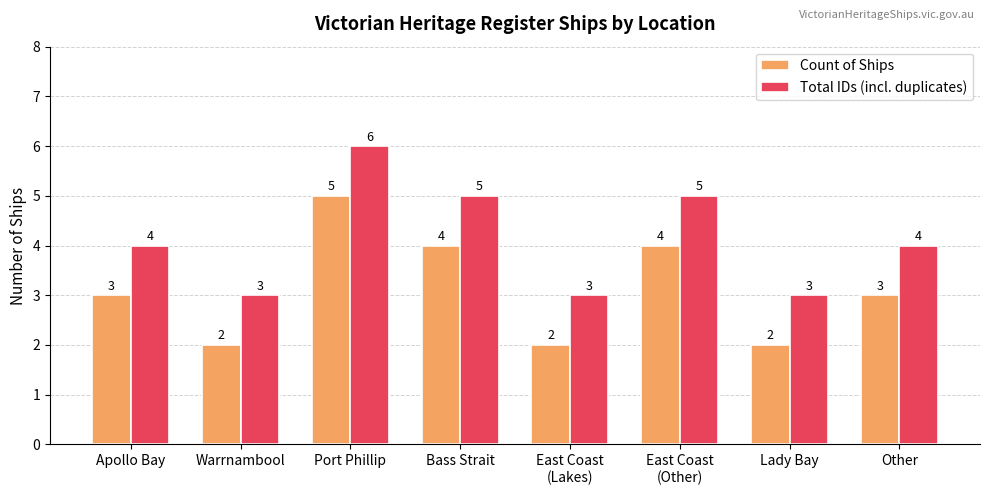

Reading left to right, transcribe all the data shown in this chart.

Count of Ships: 3	2	5	4	2	4	2	3
Total IDs (incl. duplicates): 4	3	6	5	3	5	3	4